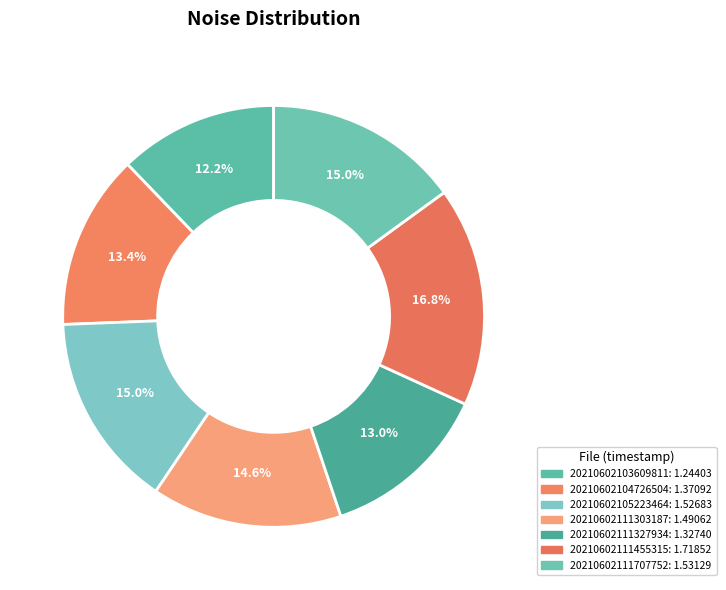

How many slices are in this pie chart?

7